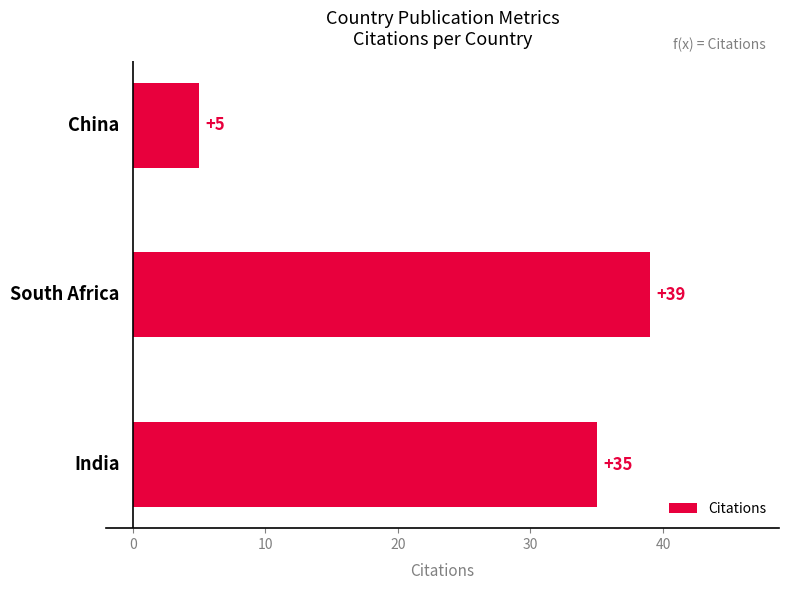

Are the bars horizontal?

Yes